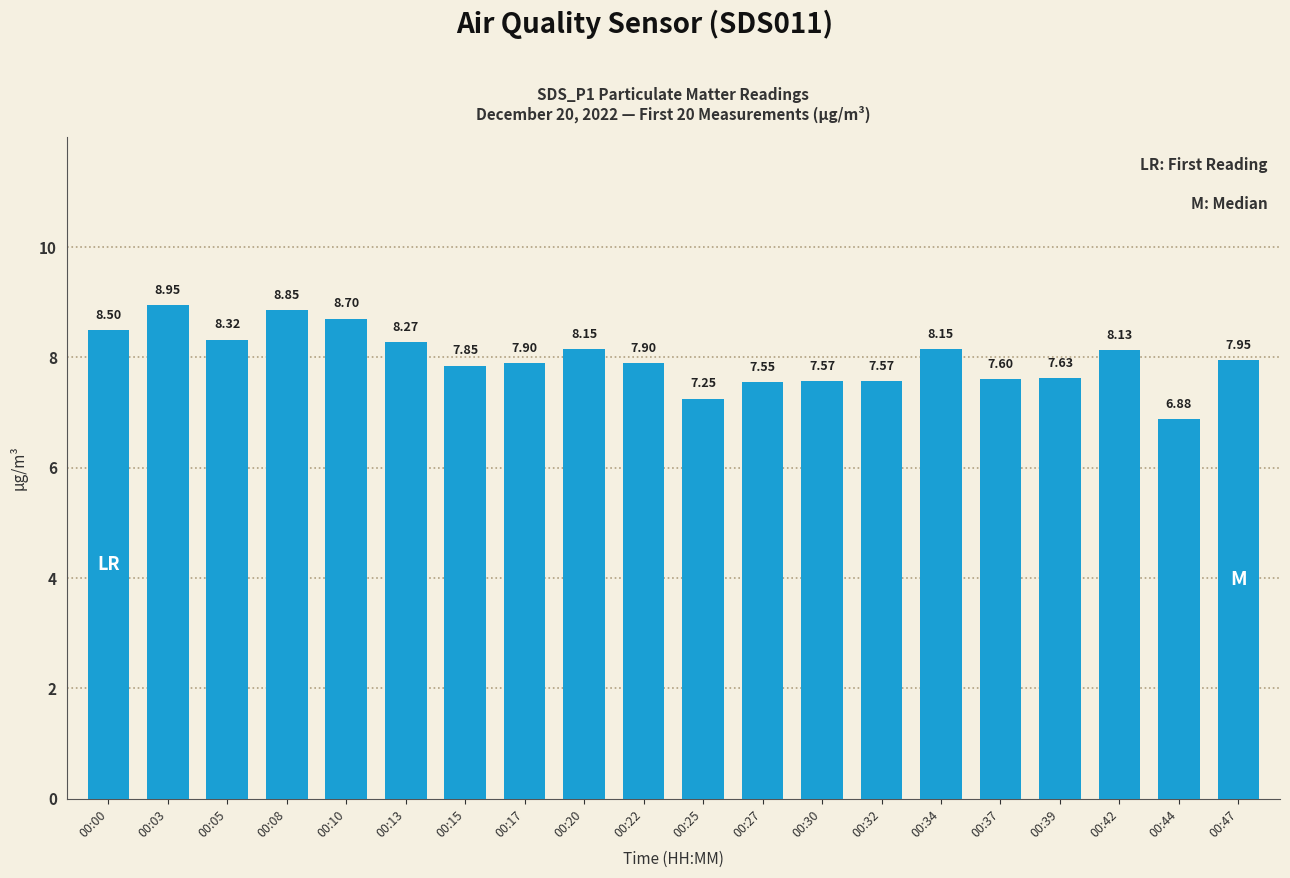

What is the difference between the second highest and minimum values?

2.0